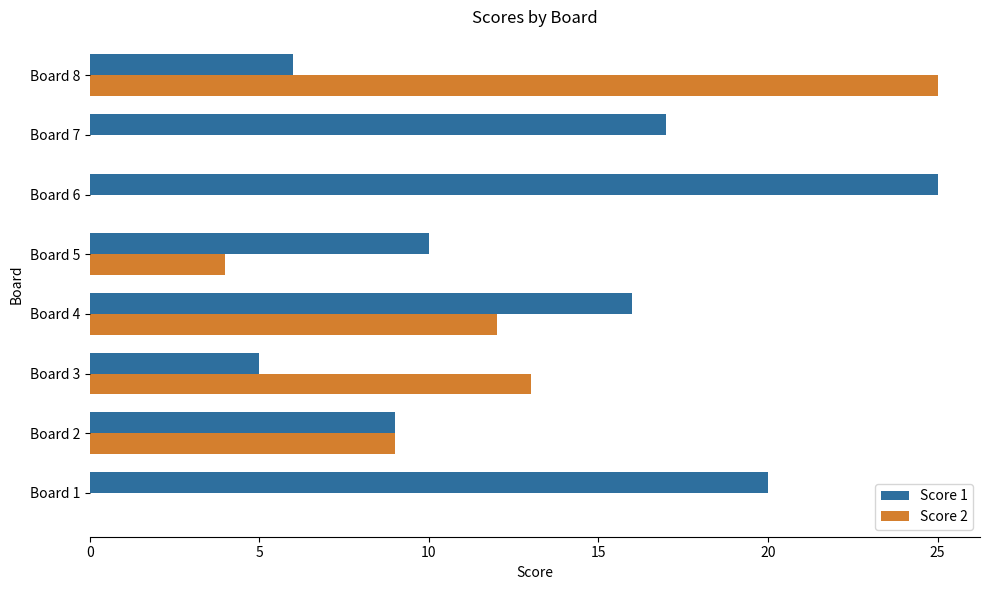

Which series has the widest spread of values?

Score 2